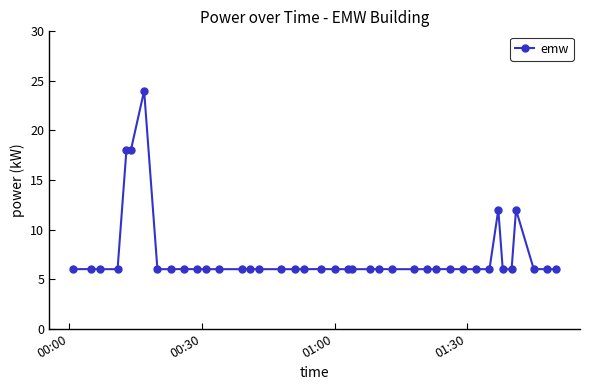

True or false: the data has more than 1 interior local peaks.

True